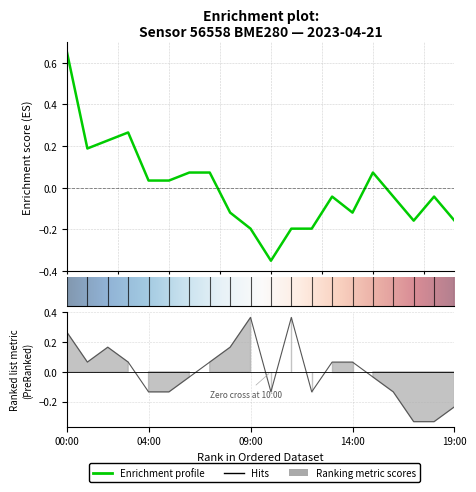

How many lines are shown in the chart?

2